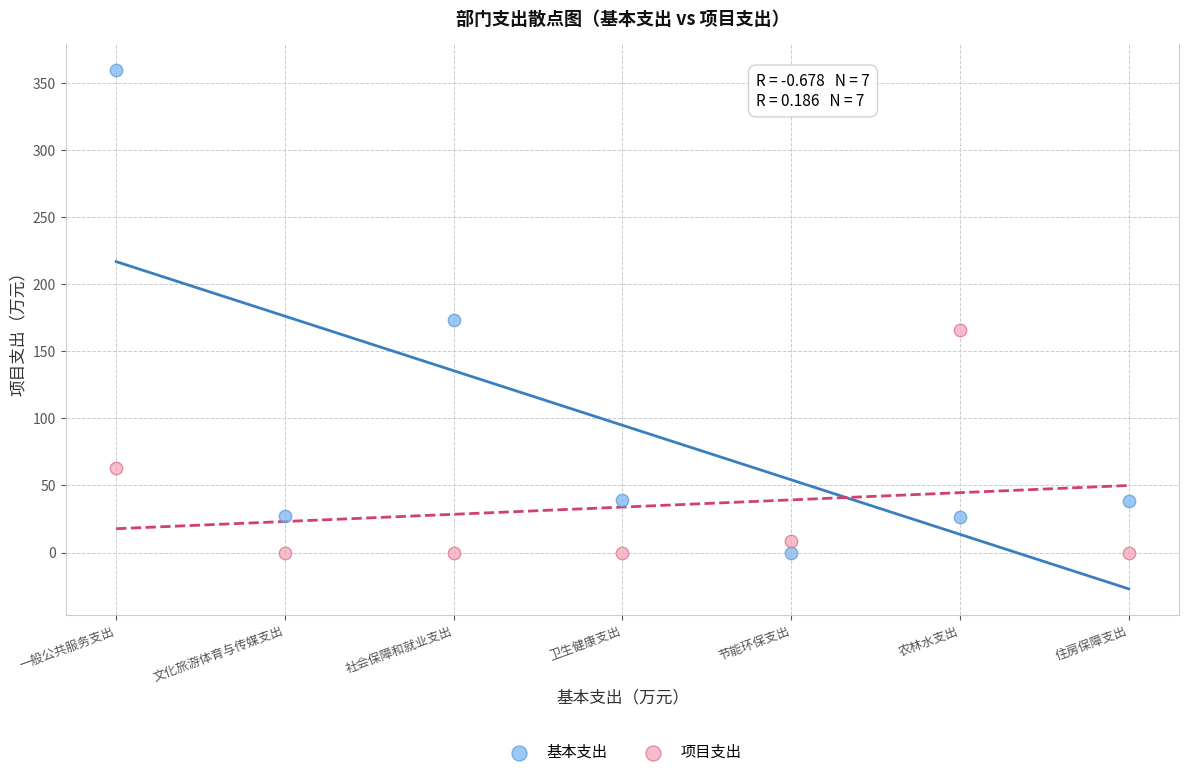

Which series has the largest Y range (max minus min)?

基本支出